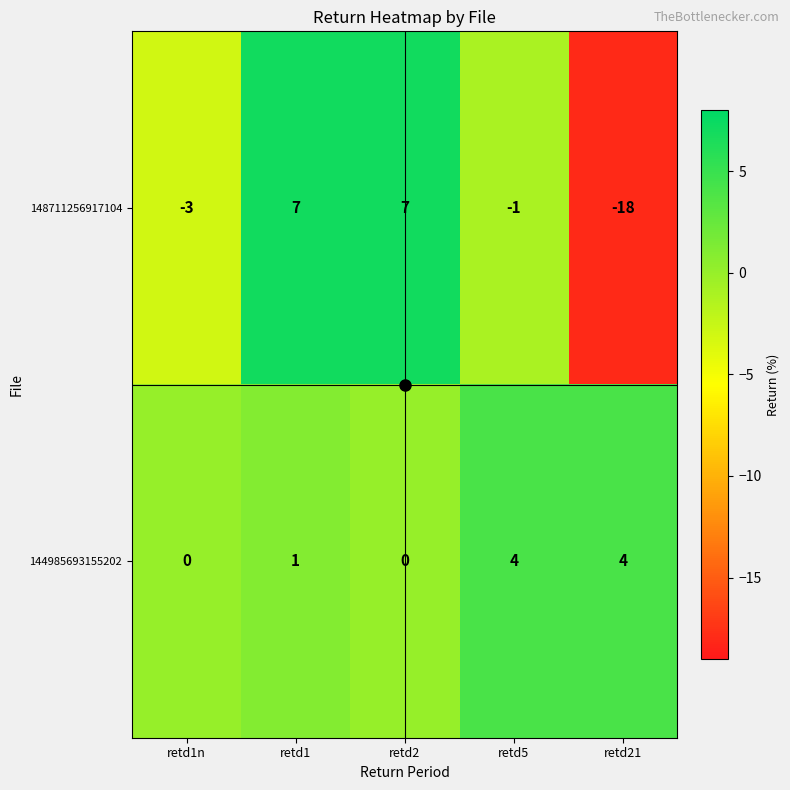

What is the difference between the maximum and minimum values in the 144985693155202 series?

4